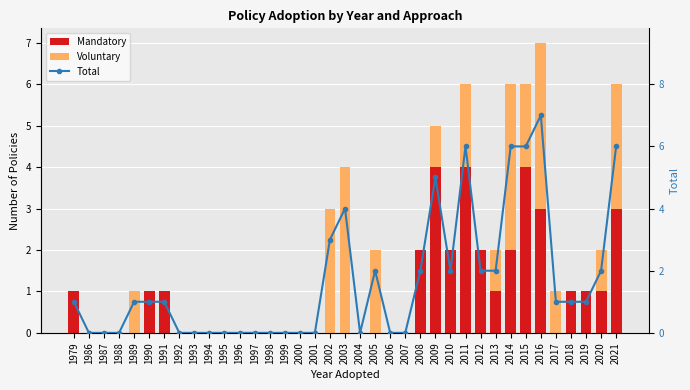

True or false: Total has a value of -4 at 2007.

False